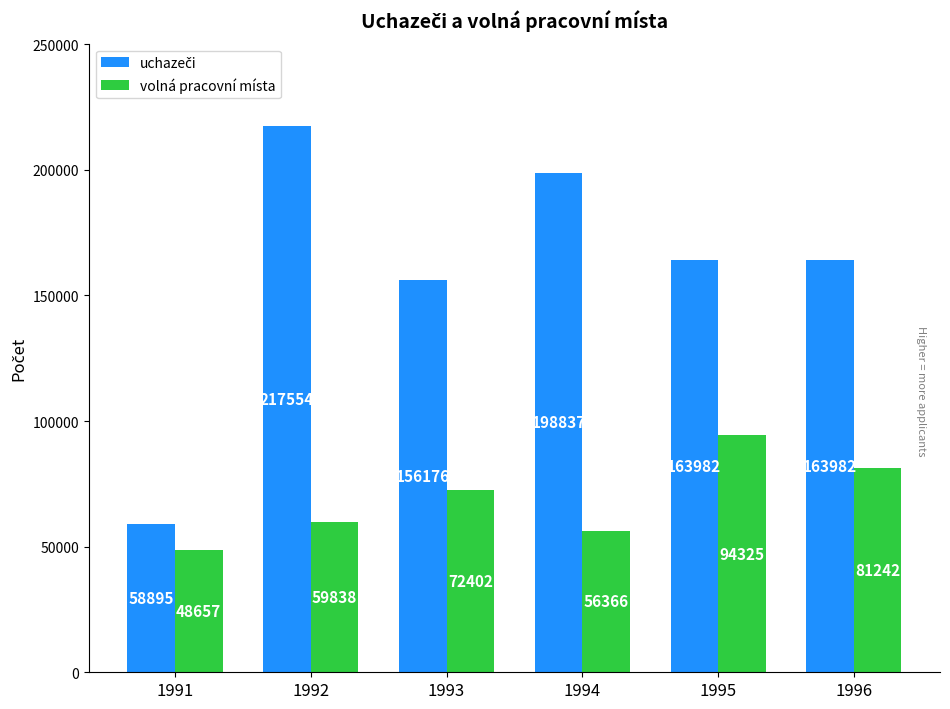

What is the sum of all volná pracovní místa values?

412830